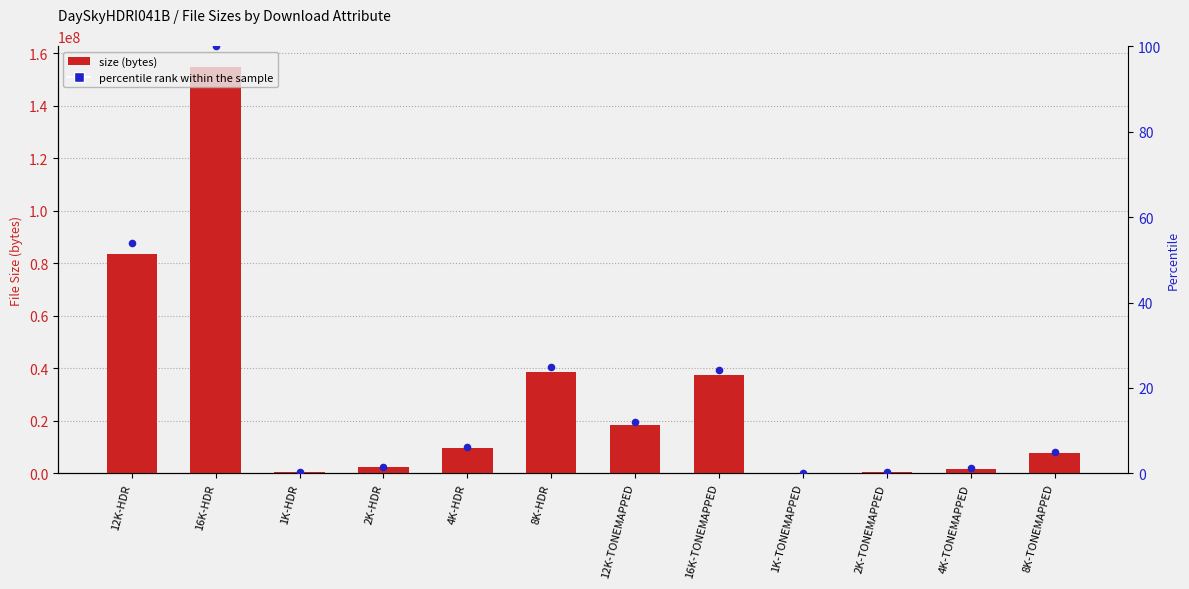

Which series reaches the maximum Y coordinate?

size